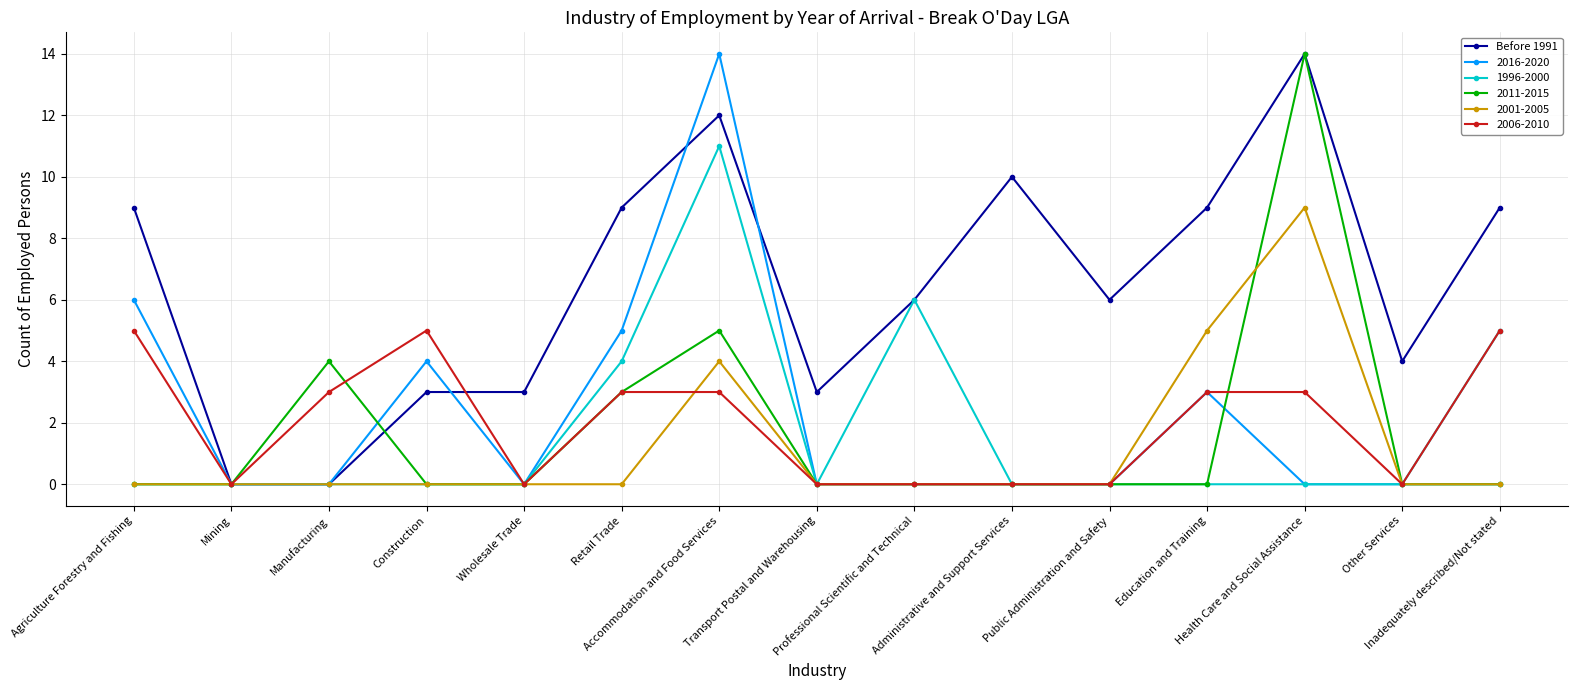

Which series has the largest total across all categories?

Before 1991